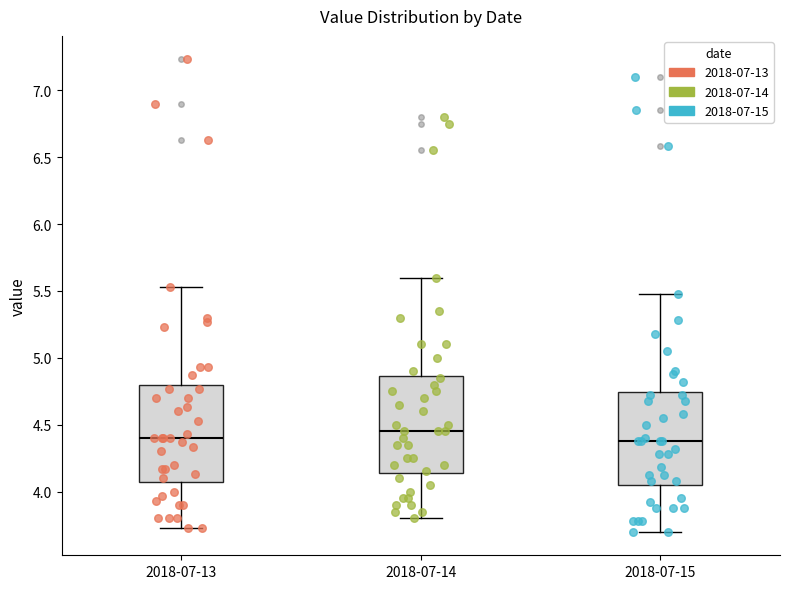

Reading left to right, read every box against the y-axis: the position of its median line, the range the box covers, and the ends of its whiskers. The values are not printed on the chart, so give them approximately, as read against the axis.

2018-07-13: median 4.40, box 4.10 to 4.80, whiskers 3.75 to 5.55
2018-07-14: median 4.45, box 4.15 to 4.85, whiskers 3.80 to 5.60
2018-07-15: median 4.40, box 4.05 to 4.75, whiskers 3.70 to 5.50